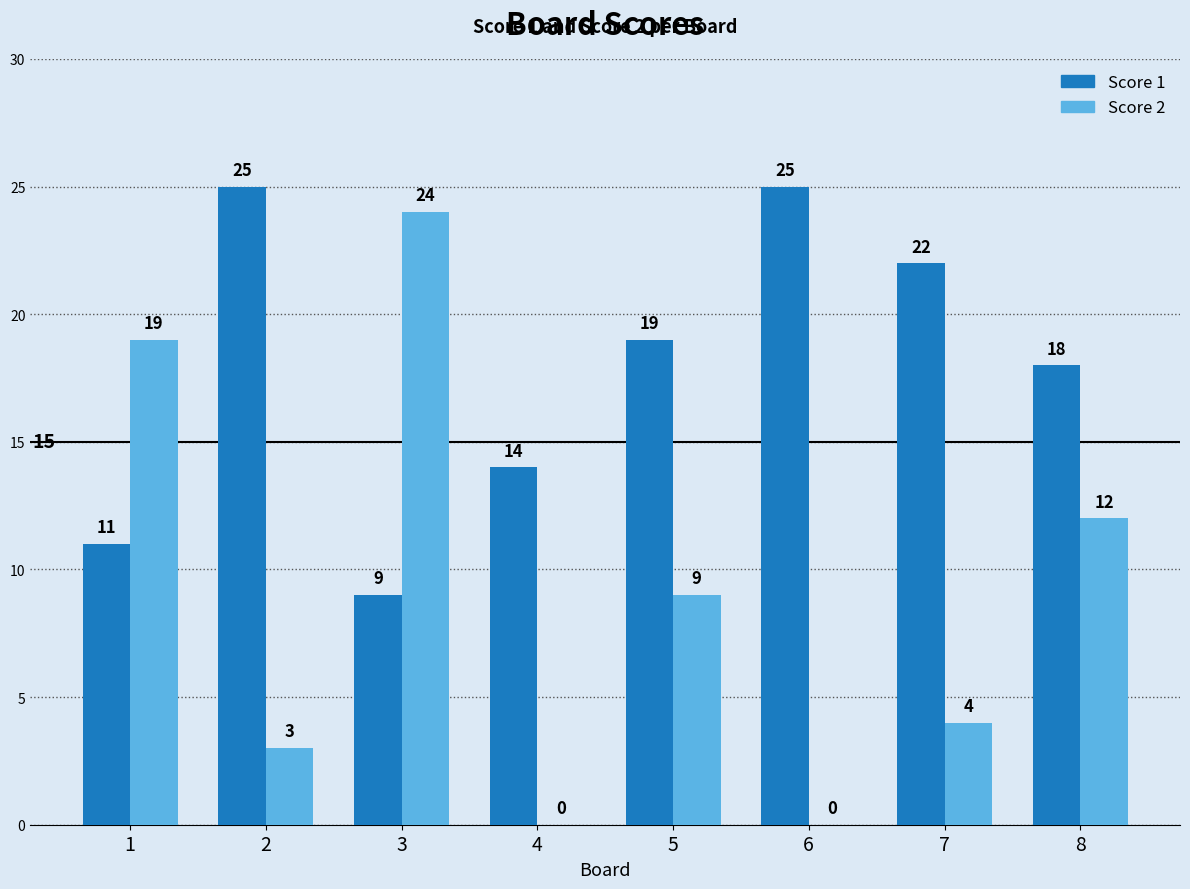

Reading left to right, list all the values displayed in this chart.

Score 1: 11	25	9	14	19	25	22	18
Score 2: 19	3	24	0	9	0	4	12